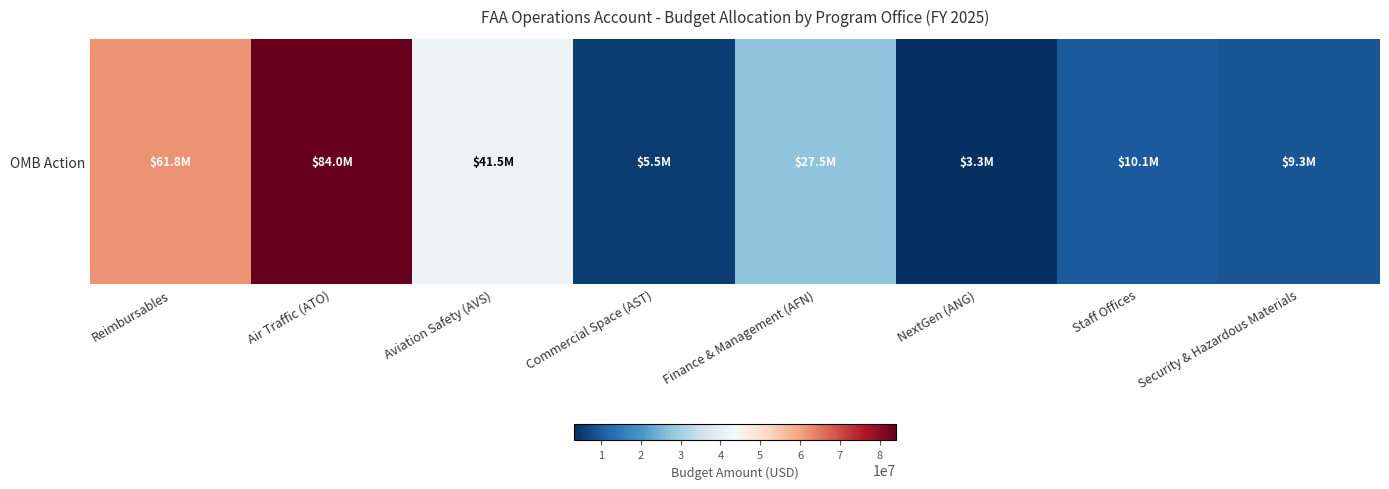

What is the change in value from Air Traffic (ATO) to Security & Hazardous Materials?

-74730000